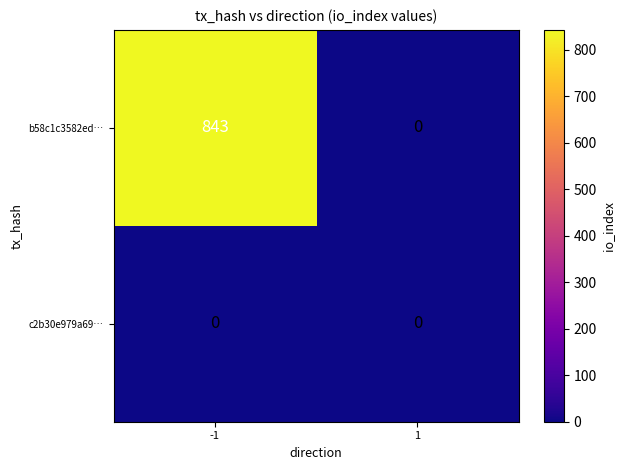

Reading left to right, list all the values displayed in this chart.

b58c1c3582ed…: -1=843	1=0
c2b30e979a69…: -1=0	1=0